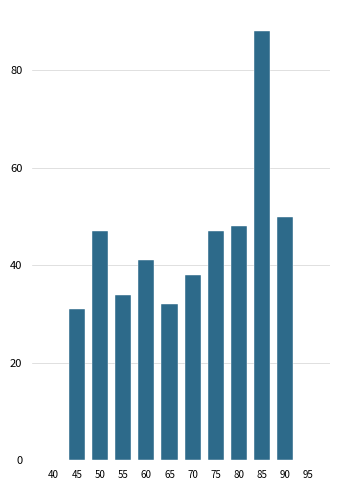

Reading left to right, what are all the values shown in this chart?

40=0	45=31	50=47	55=34	60=41	65=32	70=38	75=47	80=48	85=88	90=50	95=0